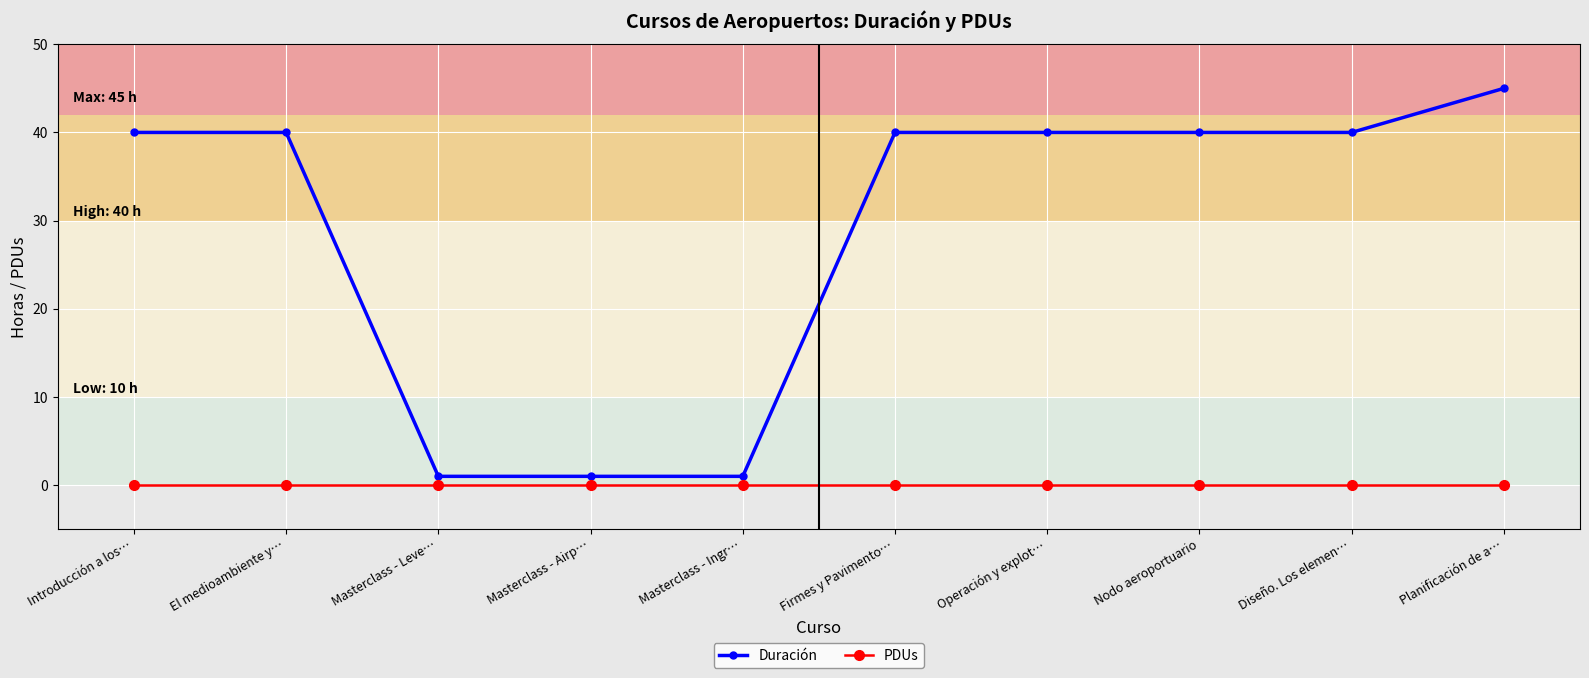

What is the difference between the maximum and minimum values in the Duración series?

44